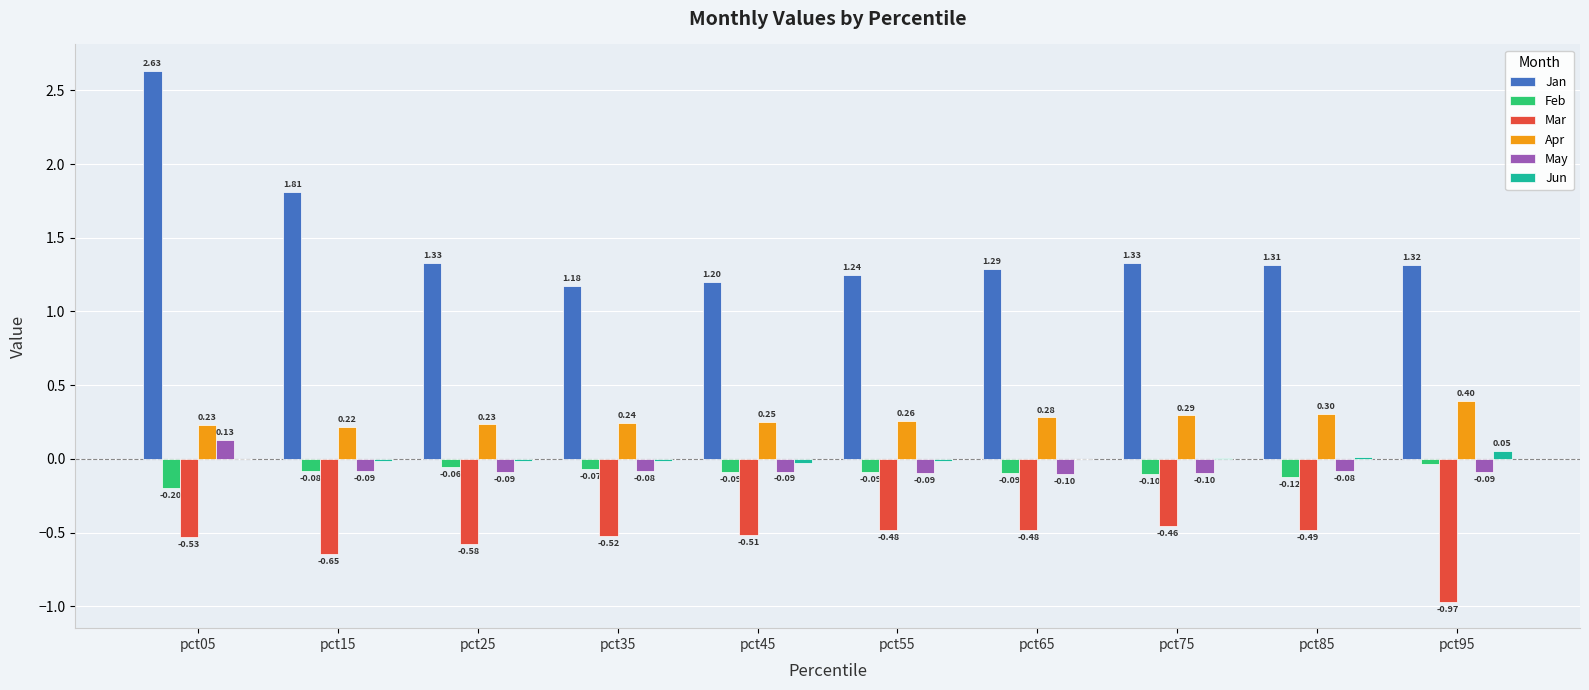

What is the sum of all Feb values?

-0.9